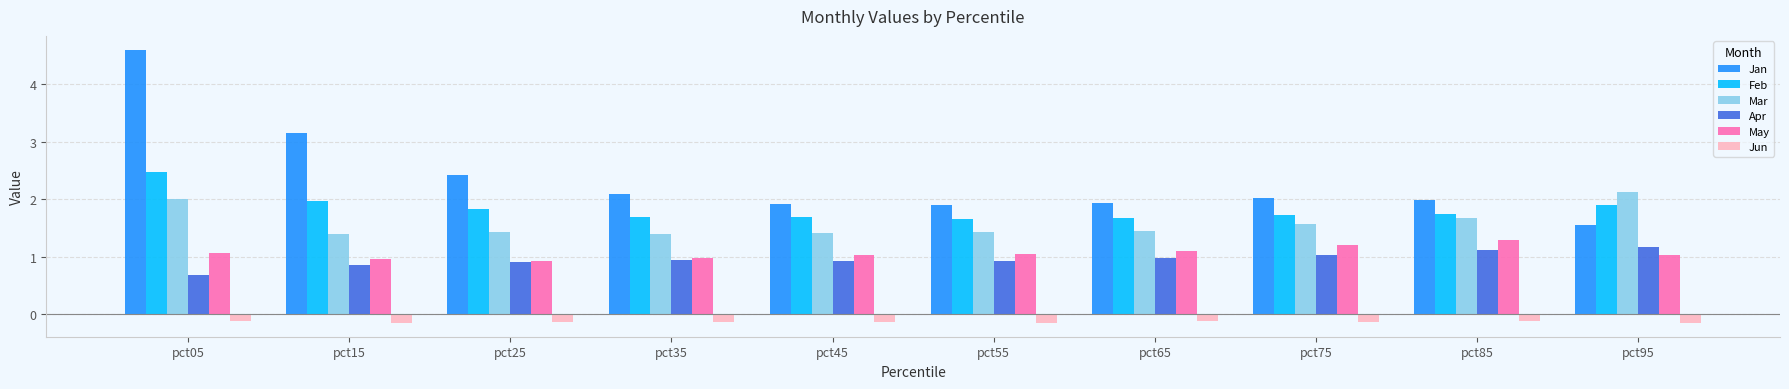

What value does the Feb series have at pct55?

1.7